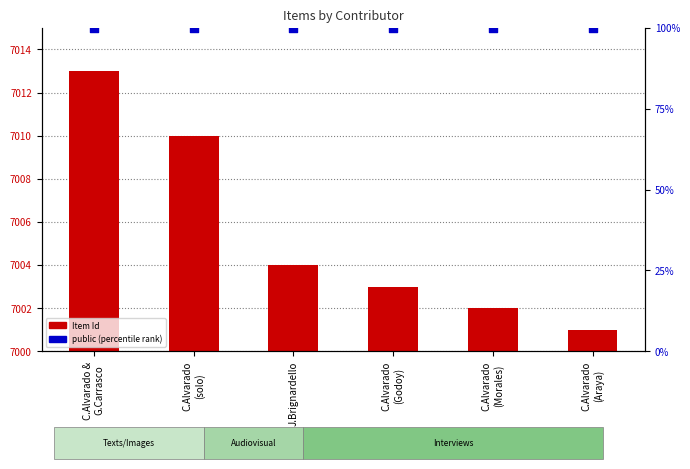

Which series has the largest Y range (max minus min)?

Item Id